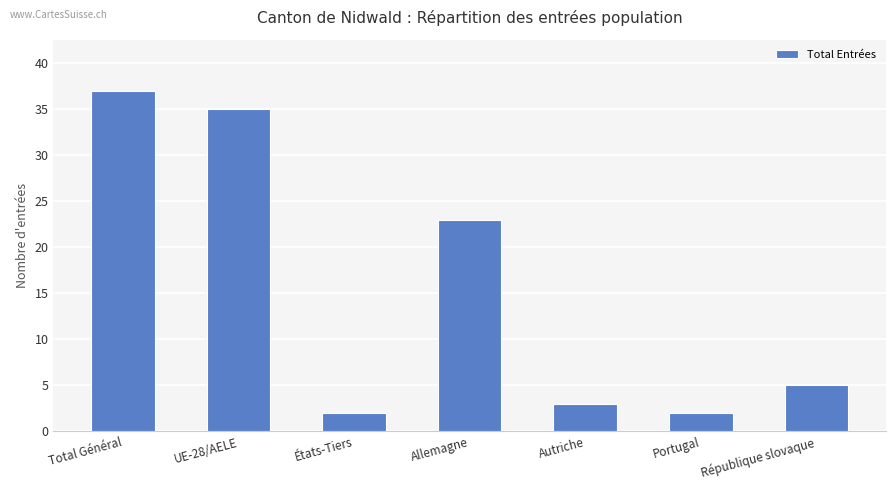

What is the sum of the values at Allemagne and UE-28/AELE?

58